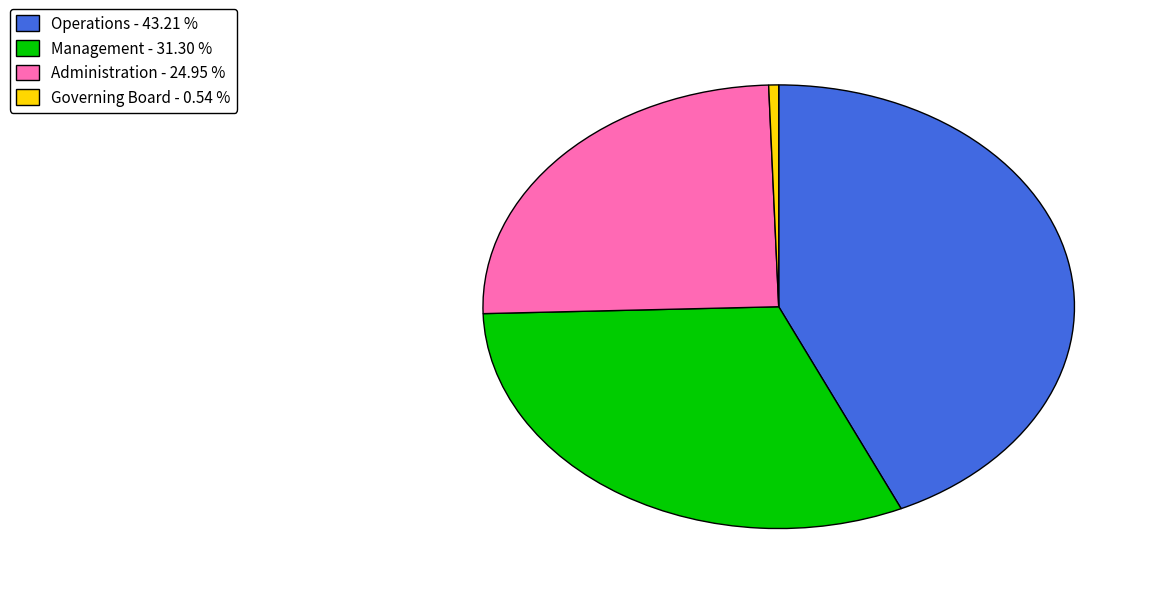

True or false: Operations accounts for 37% of the total.

False